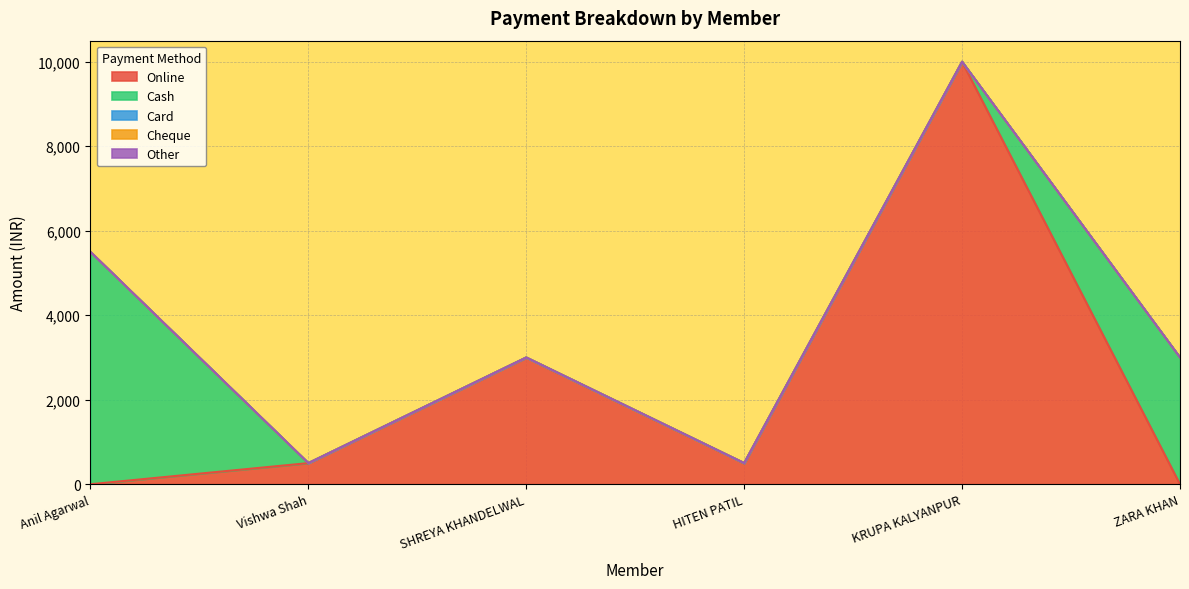

What is the difference between the highest and lowest values at SHREYA KHANDELWAL?

3000